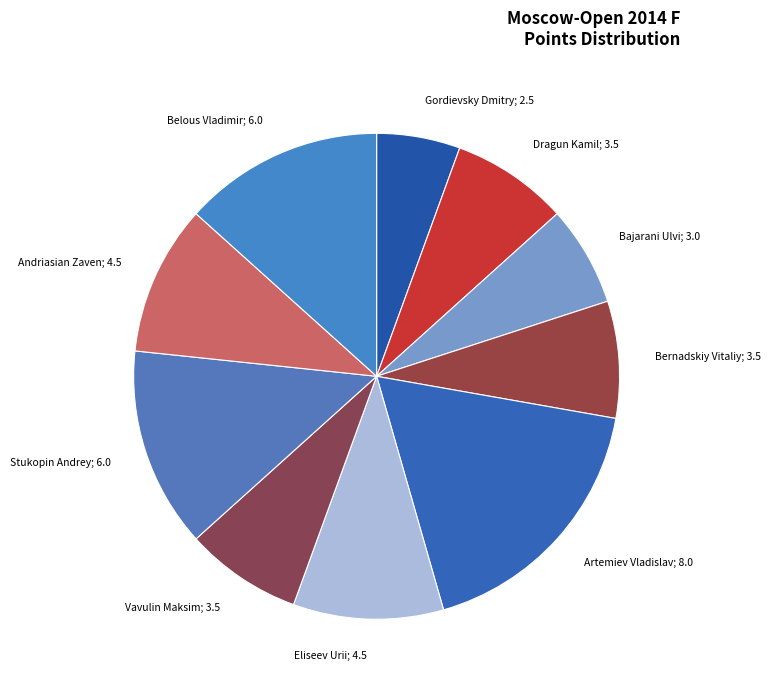

What is the ratio of the value at Gordievsky Dmitry; 2.5 to the value at Vavulin Maksim; 3.5?

0.7